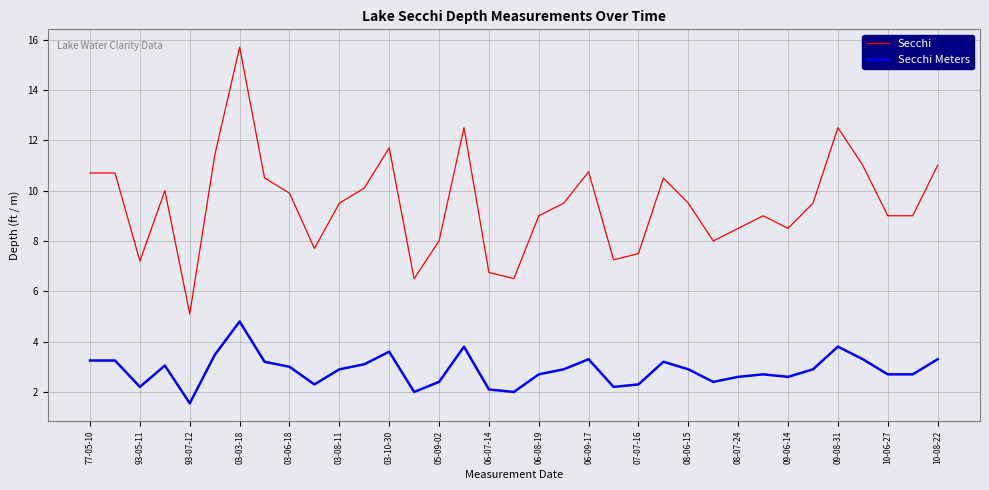

Rank the series by their average value, from highest to lowest.

Secchi, Secchi Meters